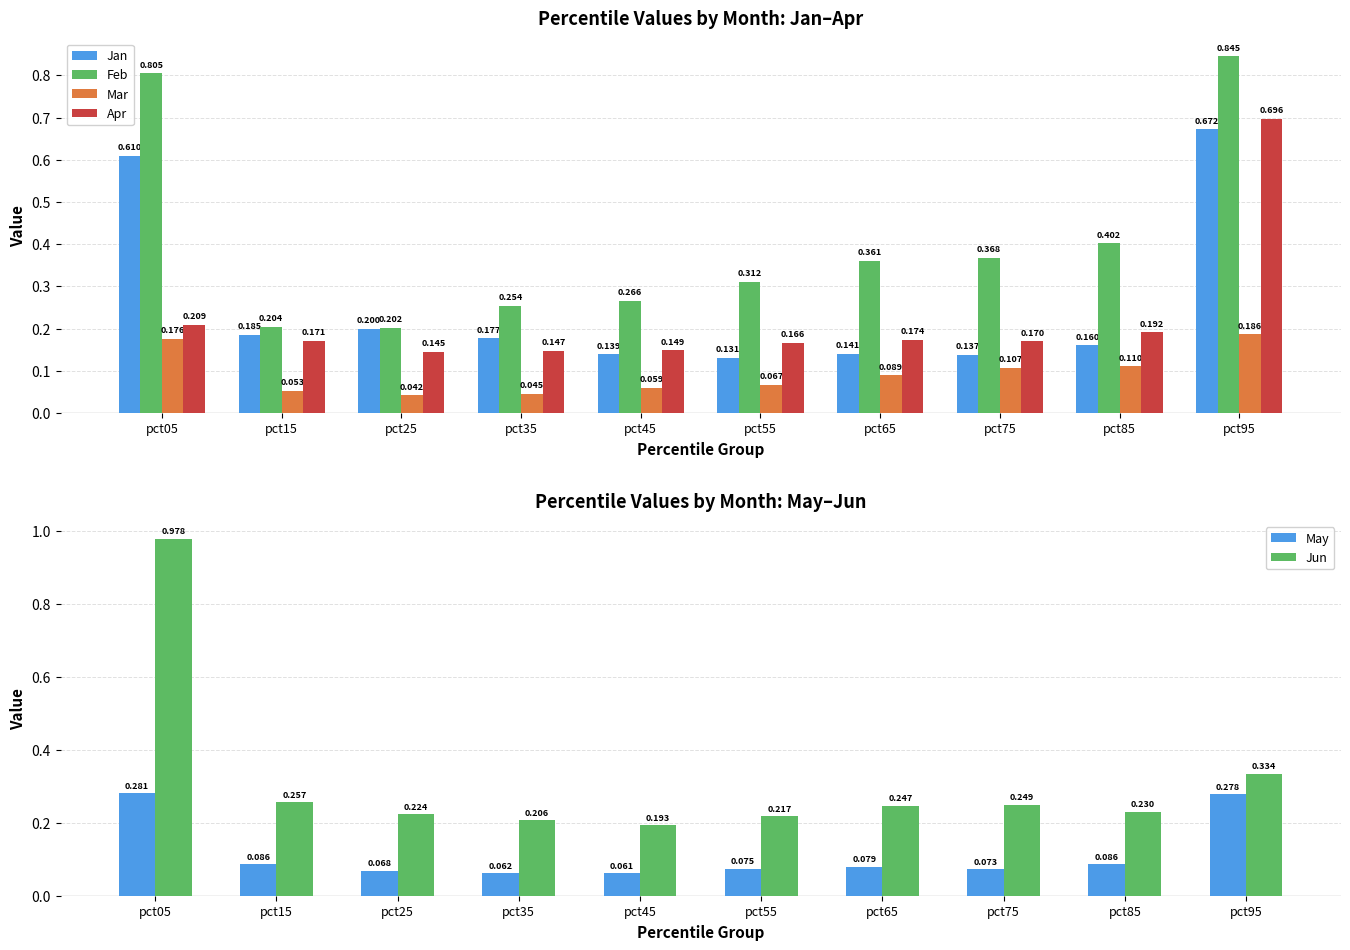

Reading left to right, extract all data points from this chart.

Jan: pct05=0.6	pct15=0.2	pct25=0.2	pct35=0.2	pct45=0.1	pct55=0.1	pct65=0.1	pct75=0.1	pct85=0.2	pct95=0.7
Feb: pct05=0.8	pct15=0.2	pct25=0.2	pct35=0.3	pct45=0.3	pct55=0.3	pct65=0.4	pct75=0.4	pct85=0.4	pct95=0.8
Mar: pct05=0.2	pct15=0.1	pct25=0.0	pct35=0.0	pct45=0.1	pct55=0.1	pct65=0.1	pct75=0.1	pct85=0.1	pct95=0.2
Apr: pct05=0.2	pct15=0.2	pct25=0.1	pct35=0.1	pct45=0.1	pct55=0.2	pct65=0.2	pct75=0.2	pct85=0.2	pct95=0.7
May: pct05=0.3	pct15=0.1	pct25=0.1	pct35=0.1	pct45=0.1	pct55=0.1	pct65=0.1	pct75=0.1	pct85=0.1	pct95=0.3
Jun: pct05=1.0	pct15=0.3	pct25=0.2	pct35=0.2	pct45=0.2	pct55=0.2	pct65=0.2	pct75=0.2	pct85=0.2	pct95=0.3